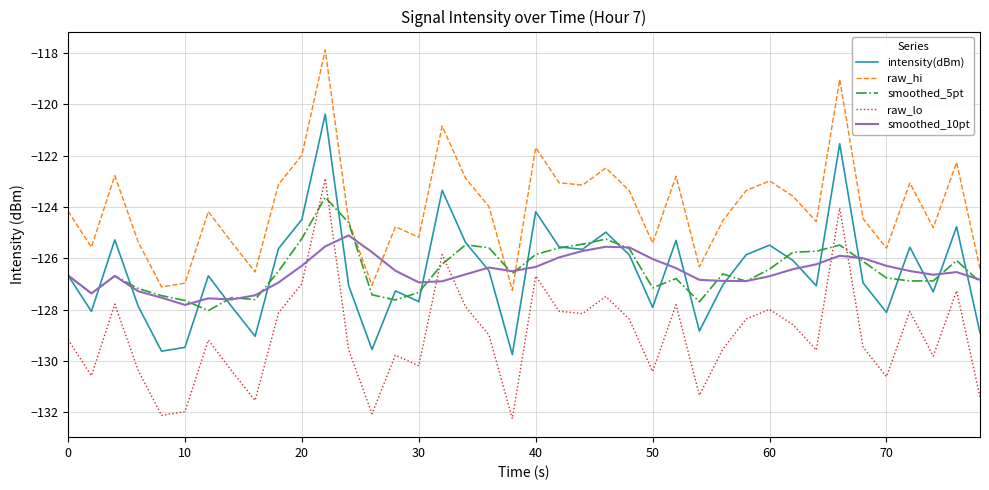

Which series has the largest total across all categories?

raw_hi